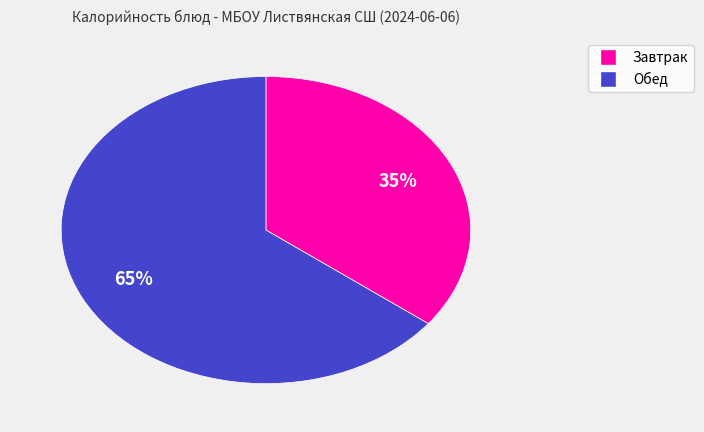

Is there a majority slice in this chart?

Yes